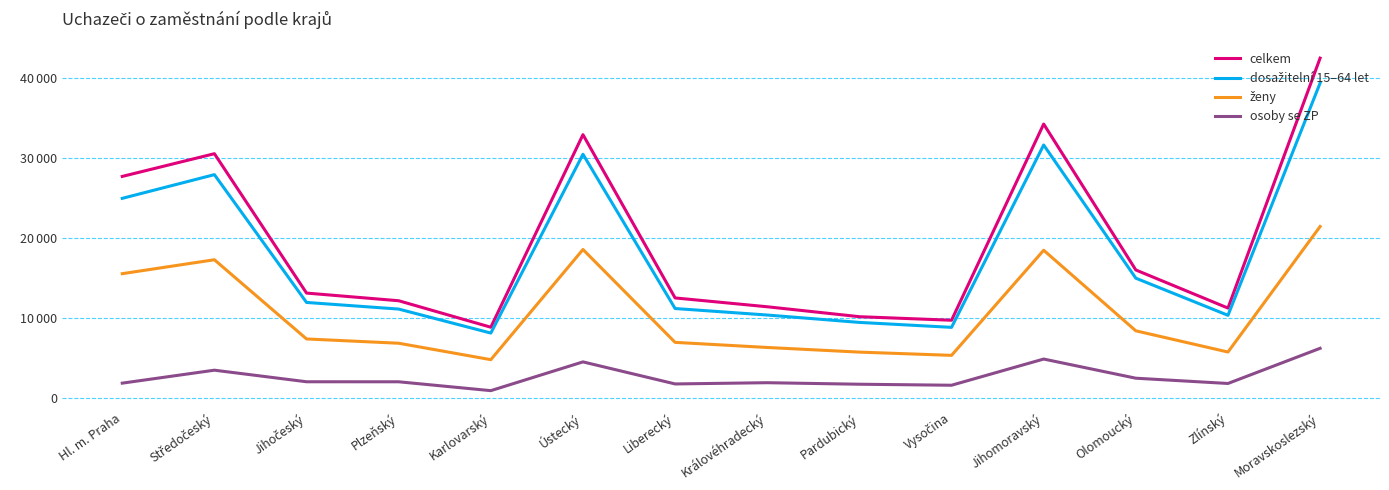

What value does the osoby se ZP series have at Karlovarský, to the nearest 100?

900